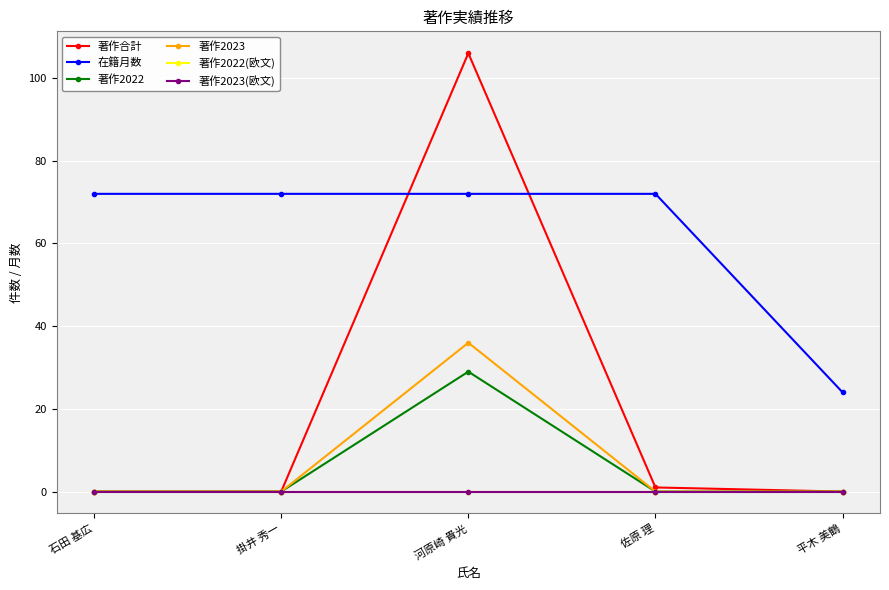

What is the total value across all series at 平木 美鶴?

24